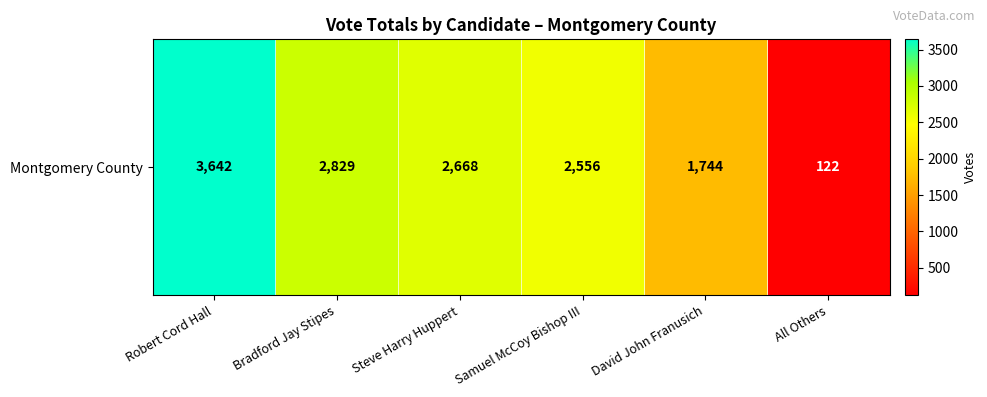

Rank the categories by value from highest to lowest.

Robert Cord Hall, Bradford Jay Stipes, Steve Harry Huppert, Samuel McCoy Bishop III, David John Franusich, All Others